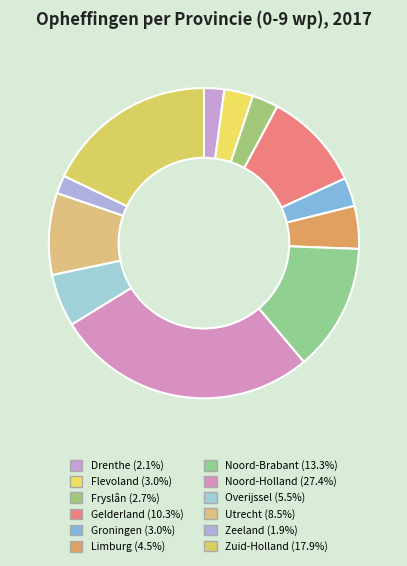

To the nearest percent, what is the combined percentage of Fryslân and Overijssel?

8%